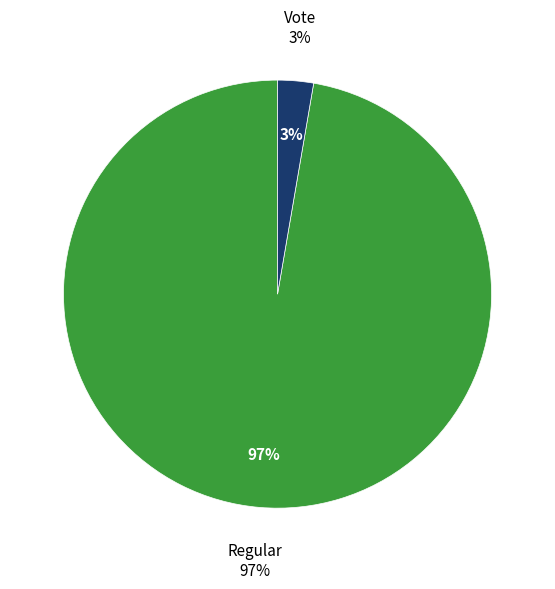

What is the smallest slice in the pie chart?

Vote